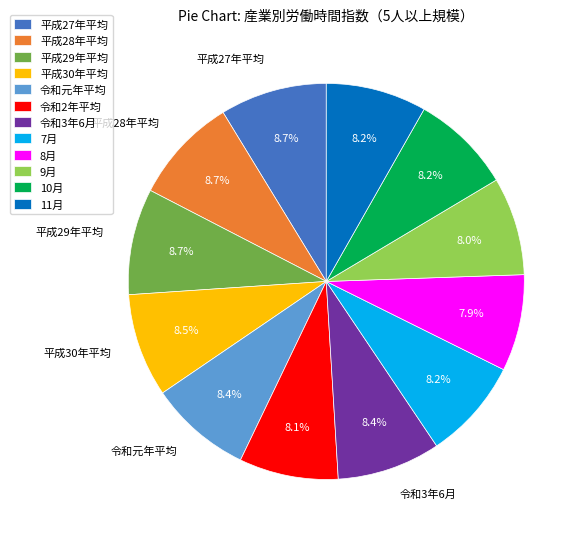

Between 9月 and 平成28年平均, which is larger?

平成28年平均